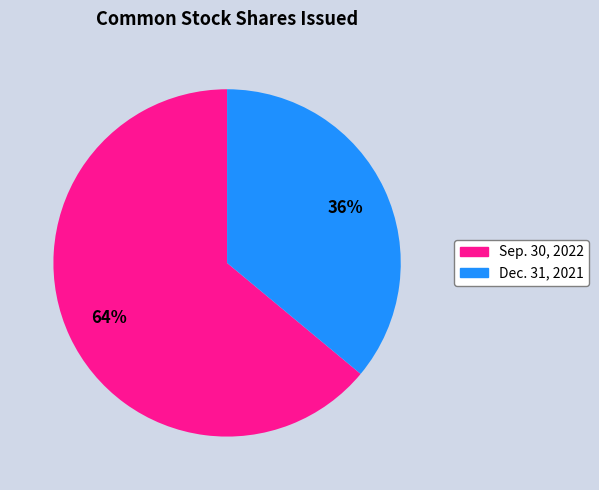

Rank the categories by value from lowest to highest.

Dec. 31, 2021, Sep. 30, 2022